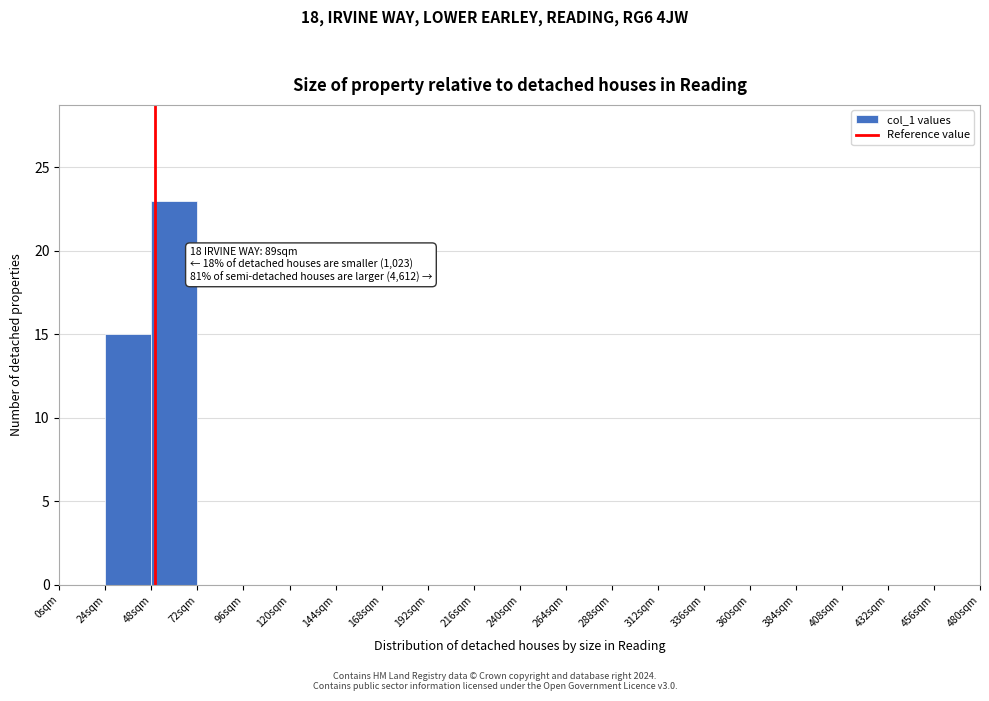

Over which range of the x-axis is the bar tallest?

48 to 72